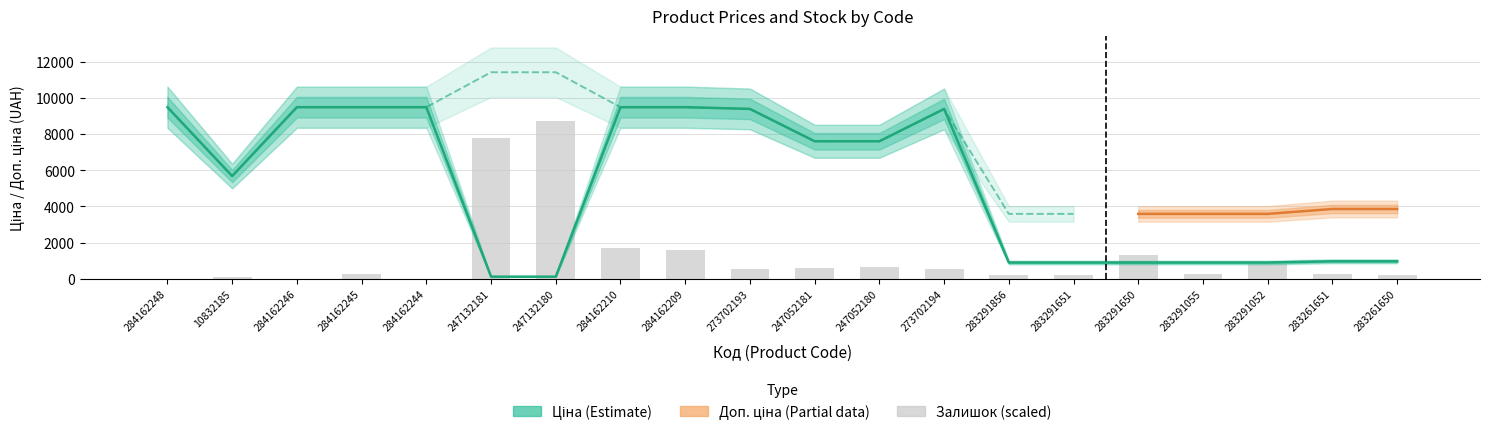

Between 284162246 and 283261650, which is larger?

284162246